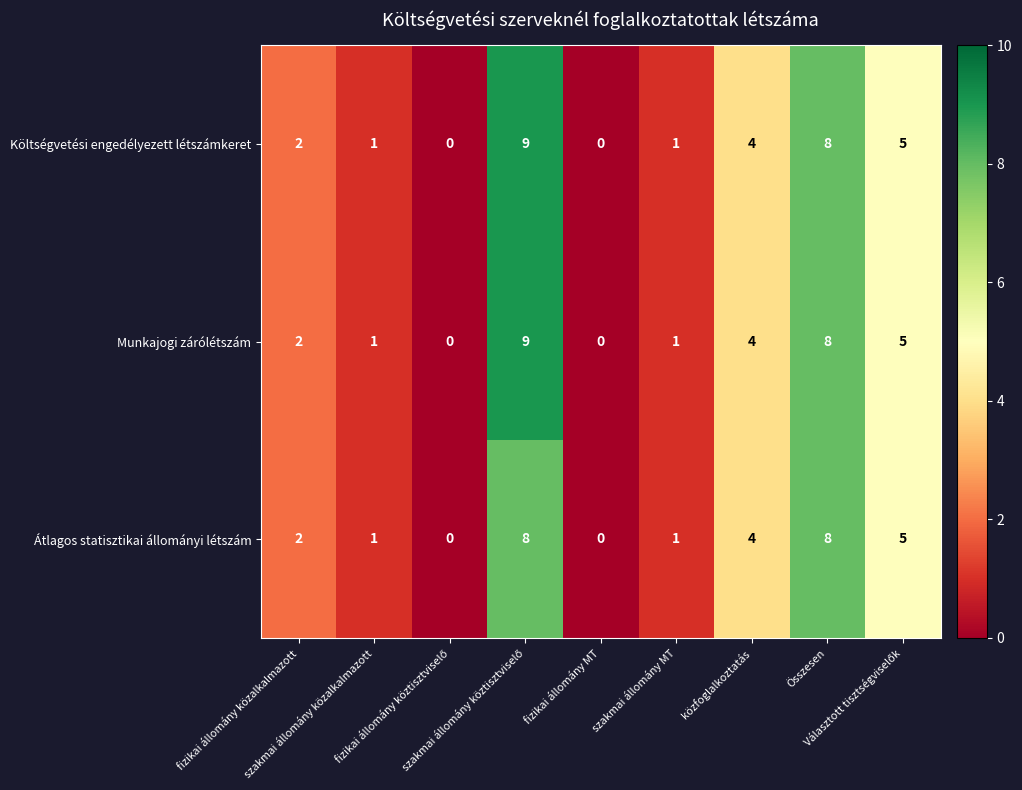

What is the difference between the second highest and minimum values in the Munkajogi zárólétszám series?

8